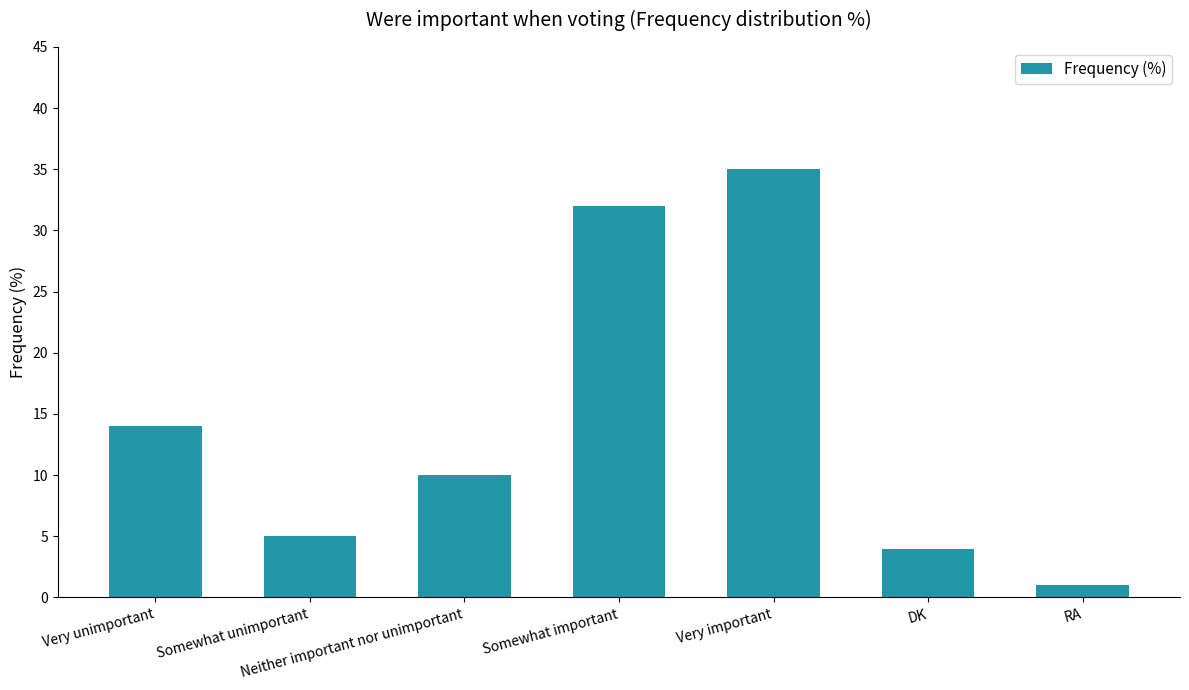

What is the change in value from Somewhat important to DK?

-28